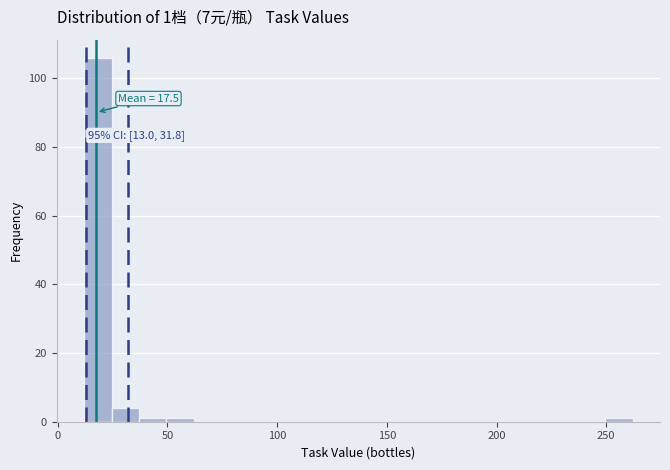

Read against the x-axis, roughly where is the centre of the tallest bar?

20